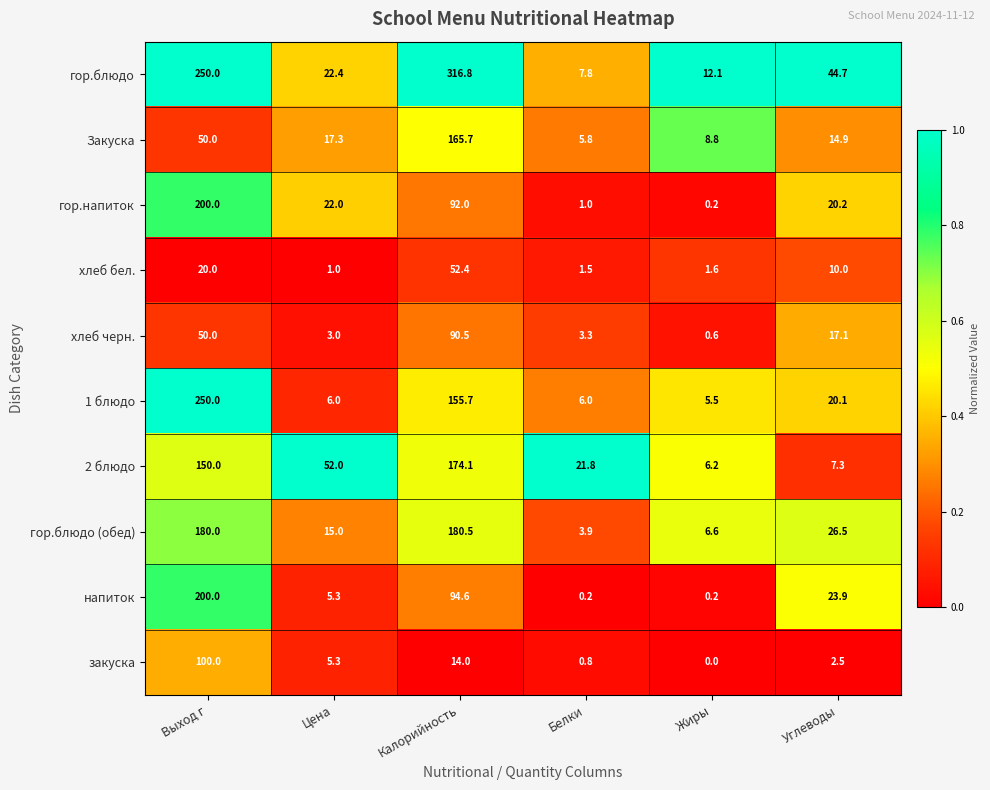

What is the total value across all series at Цена?

149.3